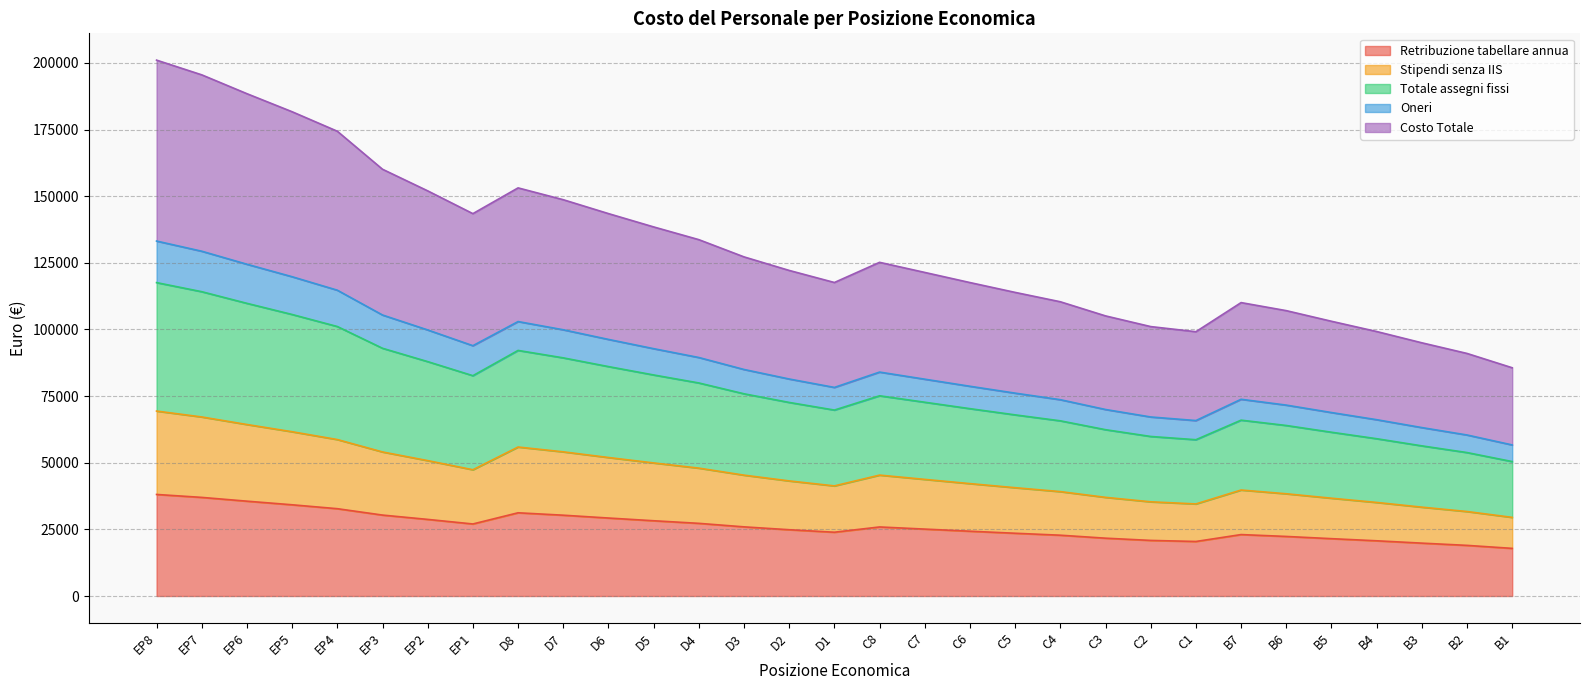

What is the value of the Retribuzione tabellare annua point at the 7th from the left?

28736.4